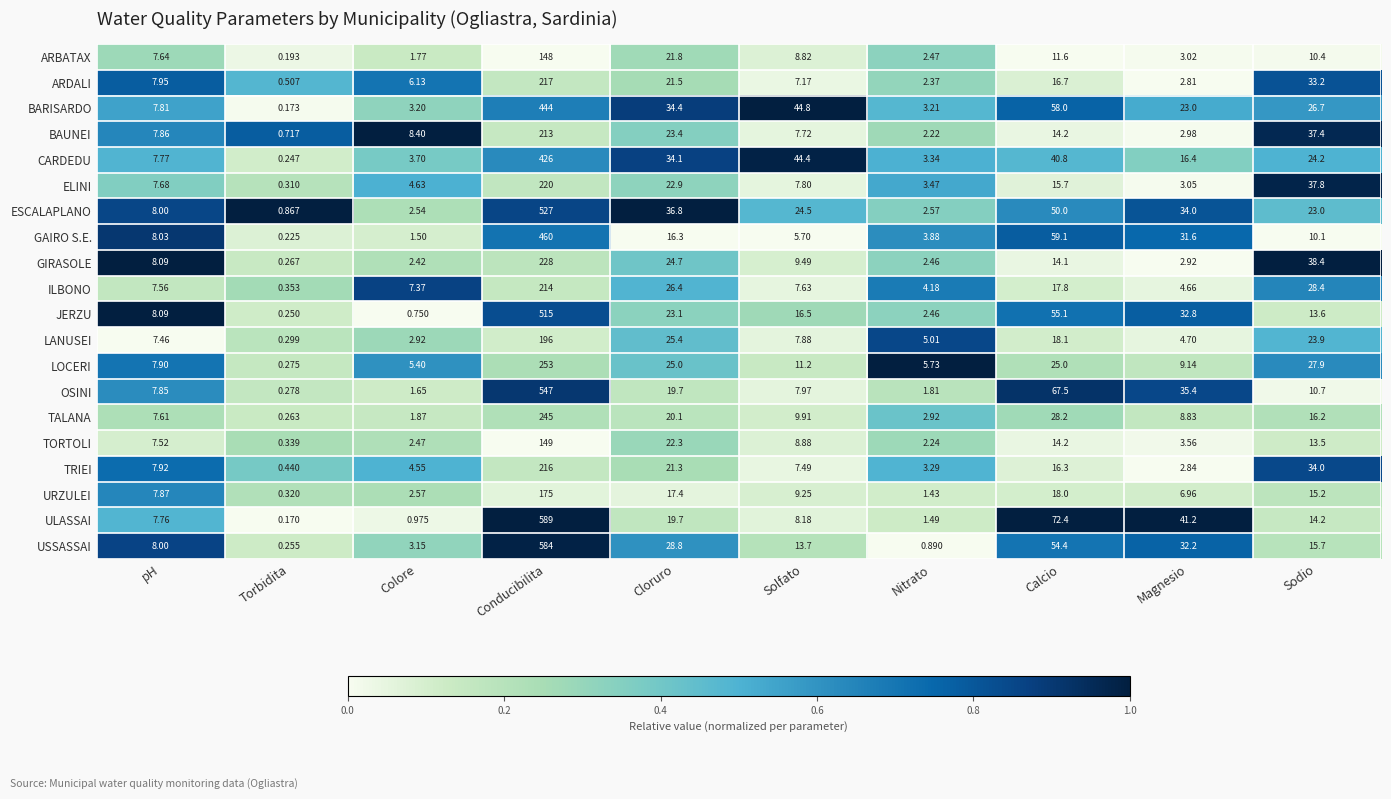

Rank the series at Colore from lowest to highest value.

JERZU, ULASSAI, GAIRO S.E., OSINI, ARBATAX, TALANA, GIRASOLE, TORTOLI, ESCALAPLANO, URZULEI, LANUSEI, USSASSAI, BARISARDO, CARDEDU, TRIEI, ELINI, LOCERI, ARDALI, ILBONO, BAUNEI